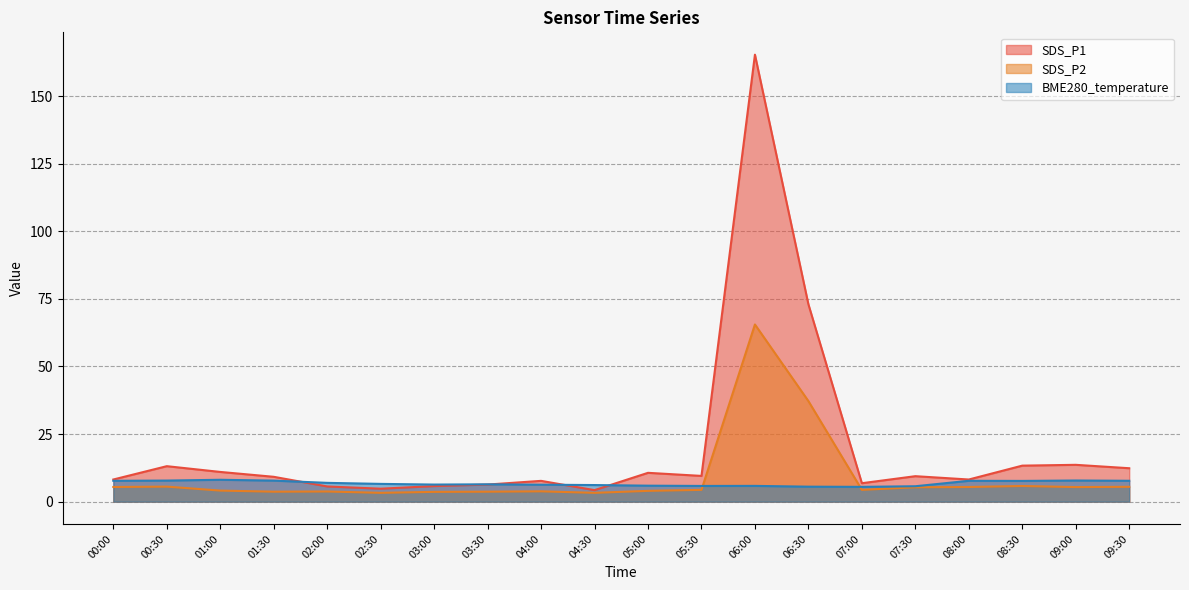

What are all the series names shown in the legend?

SDS_P1, SDS_P2, BME280_temperature